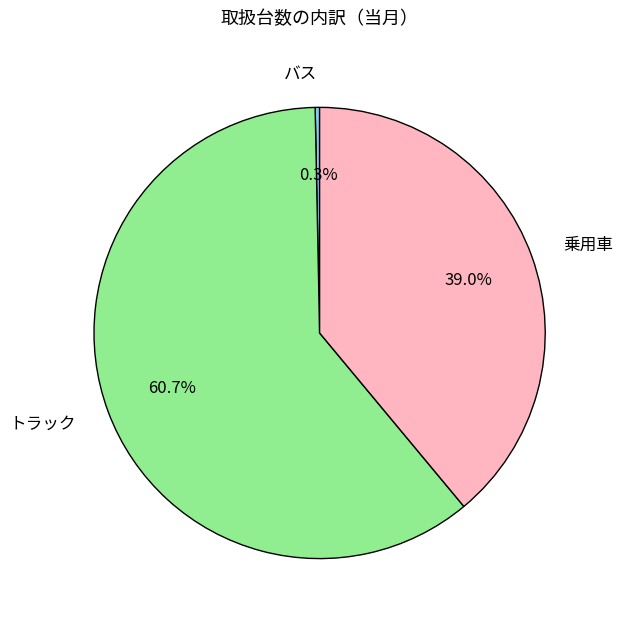

Is there a majority slice in this chart?

Yes